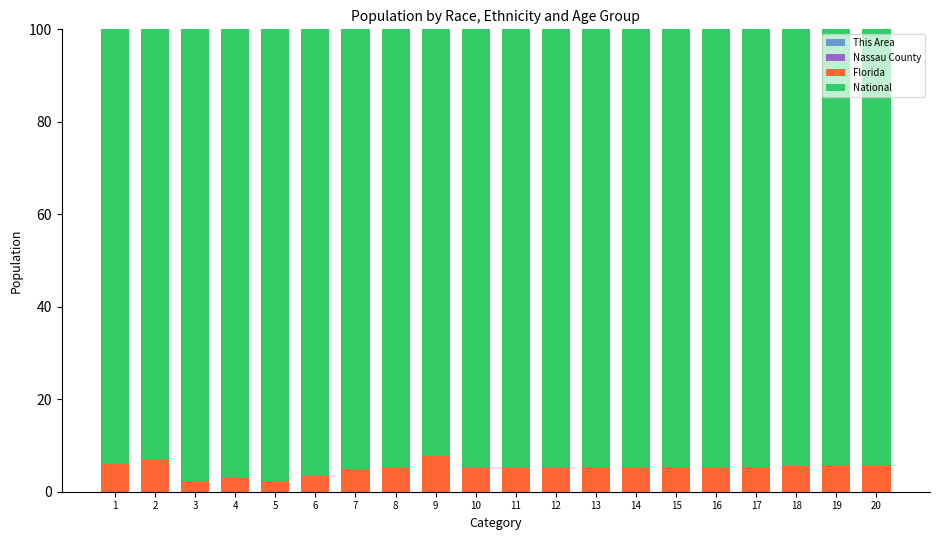

Does the chart contain stacked bars?

Yes